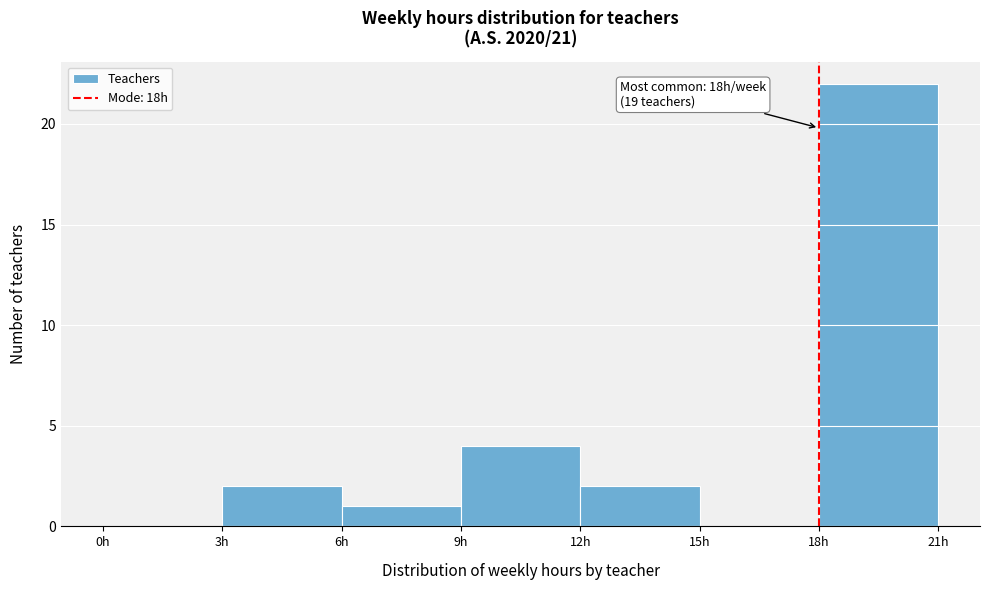

Over which range of the x-axis is the bar tallest?

18 to 21